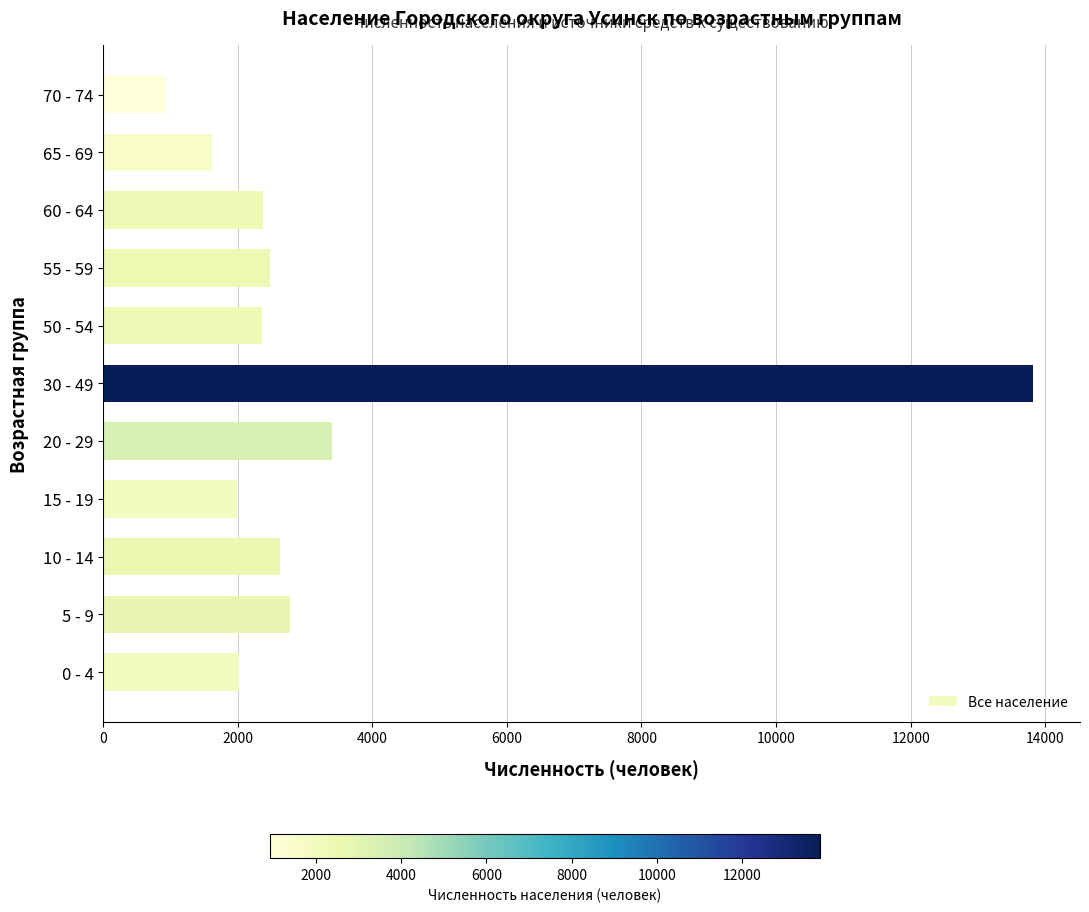

How many bars are there in total?

11